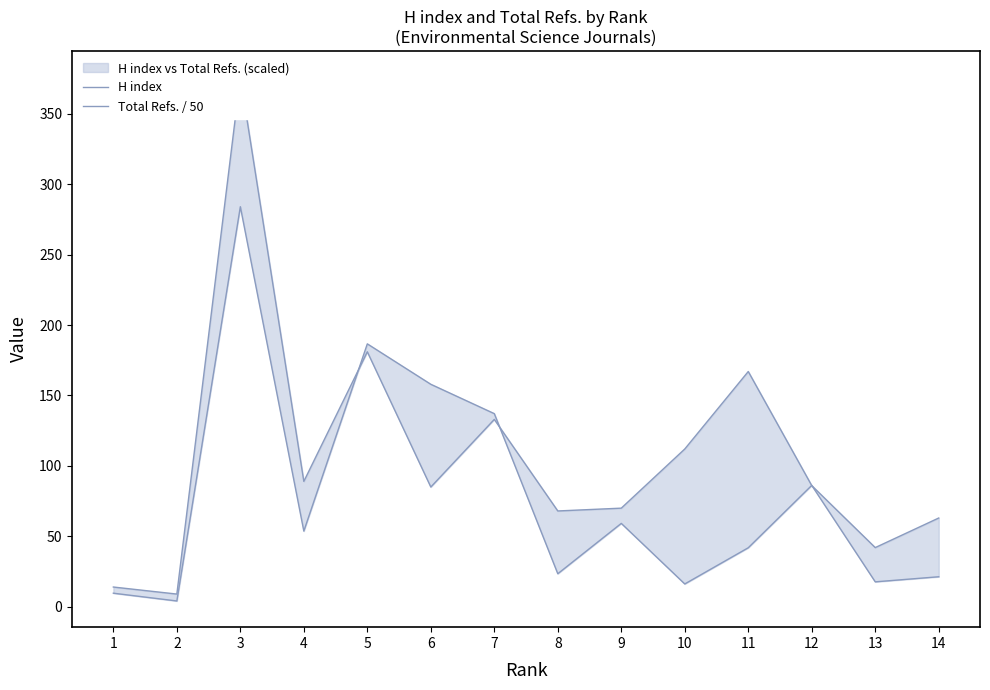

How many categories are shown in the chart?

14